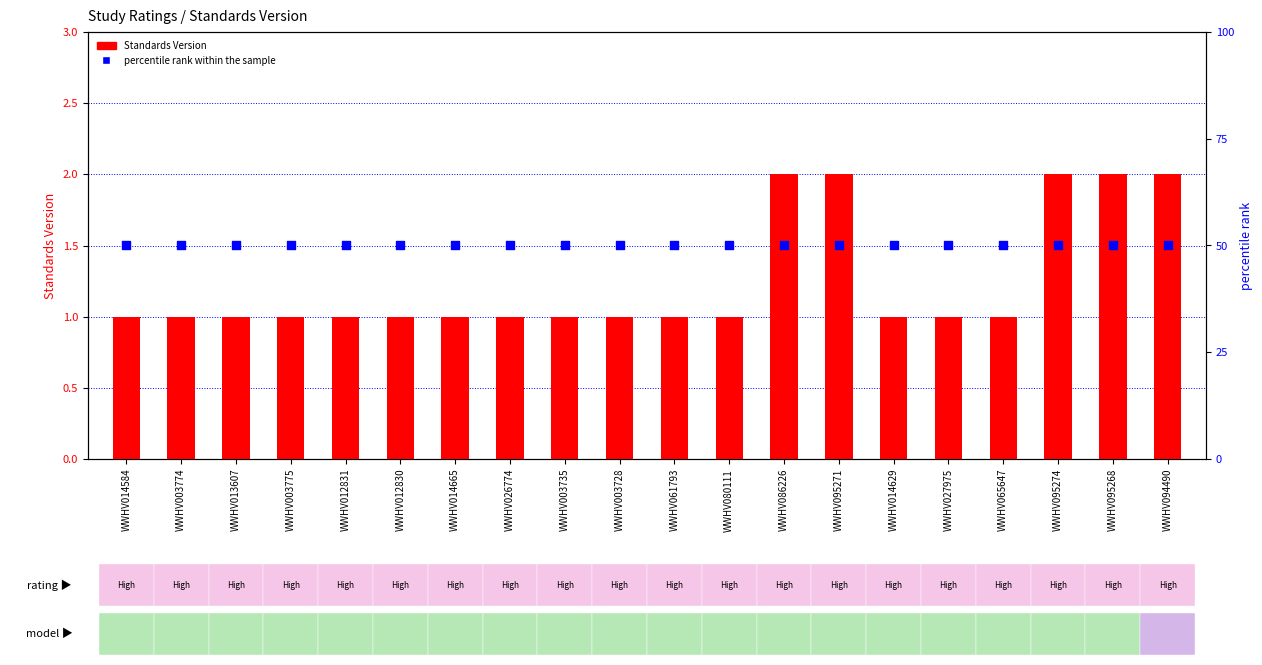

At which category is the sum across all series the highest?

WWHV086226